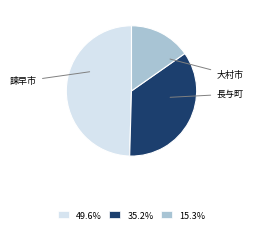

Does any single category account for the majority?

No